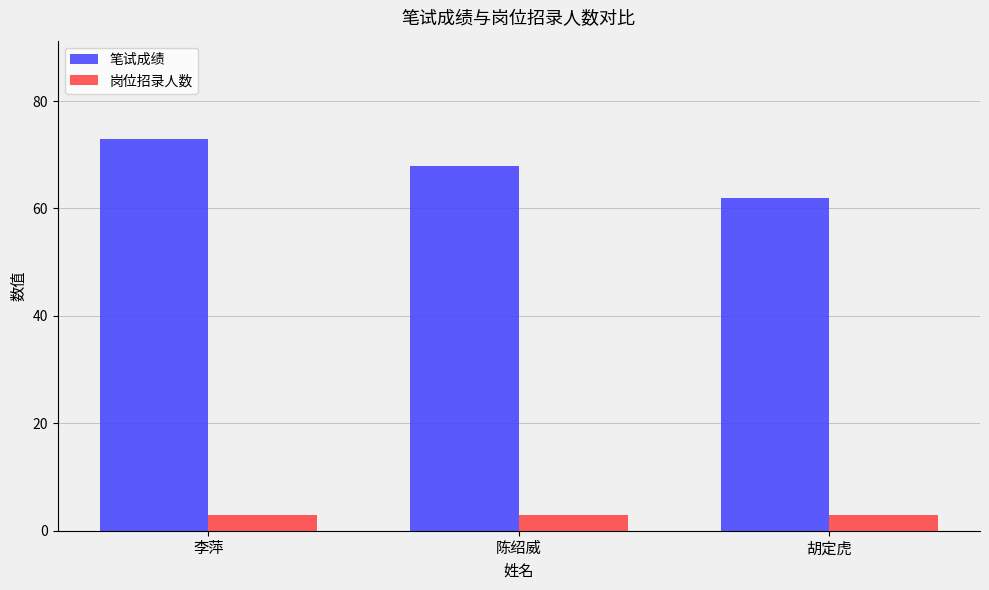

What is the value of the 笔试成绩 bar at the 2nd from the left?

68